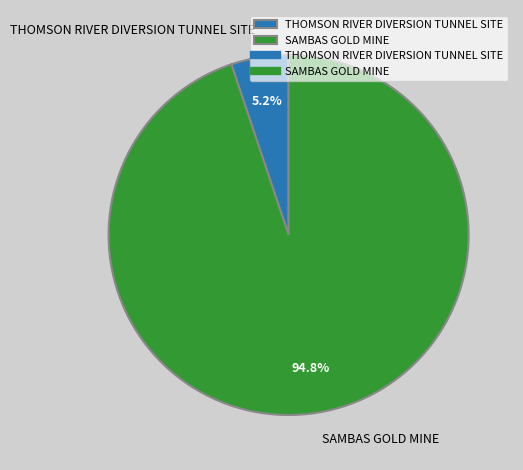

To the nearest percent, what portion does SAMBAS GOLD MINE represent?

95%